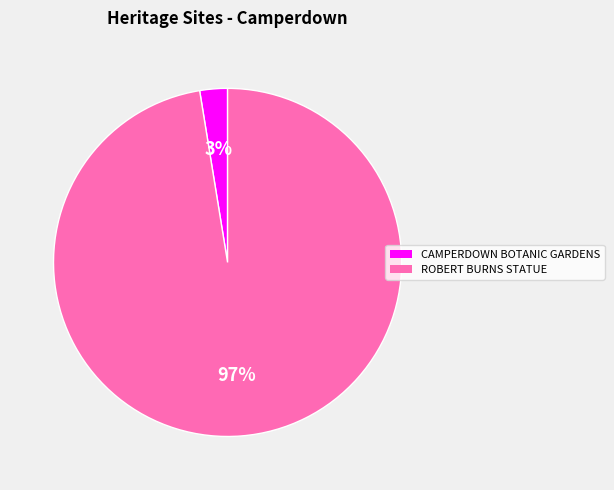

The ROBERT BURNS STATUE slice represents 97% of the pie. True or false?

True